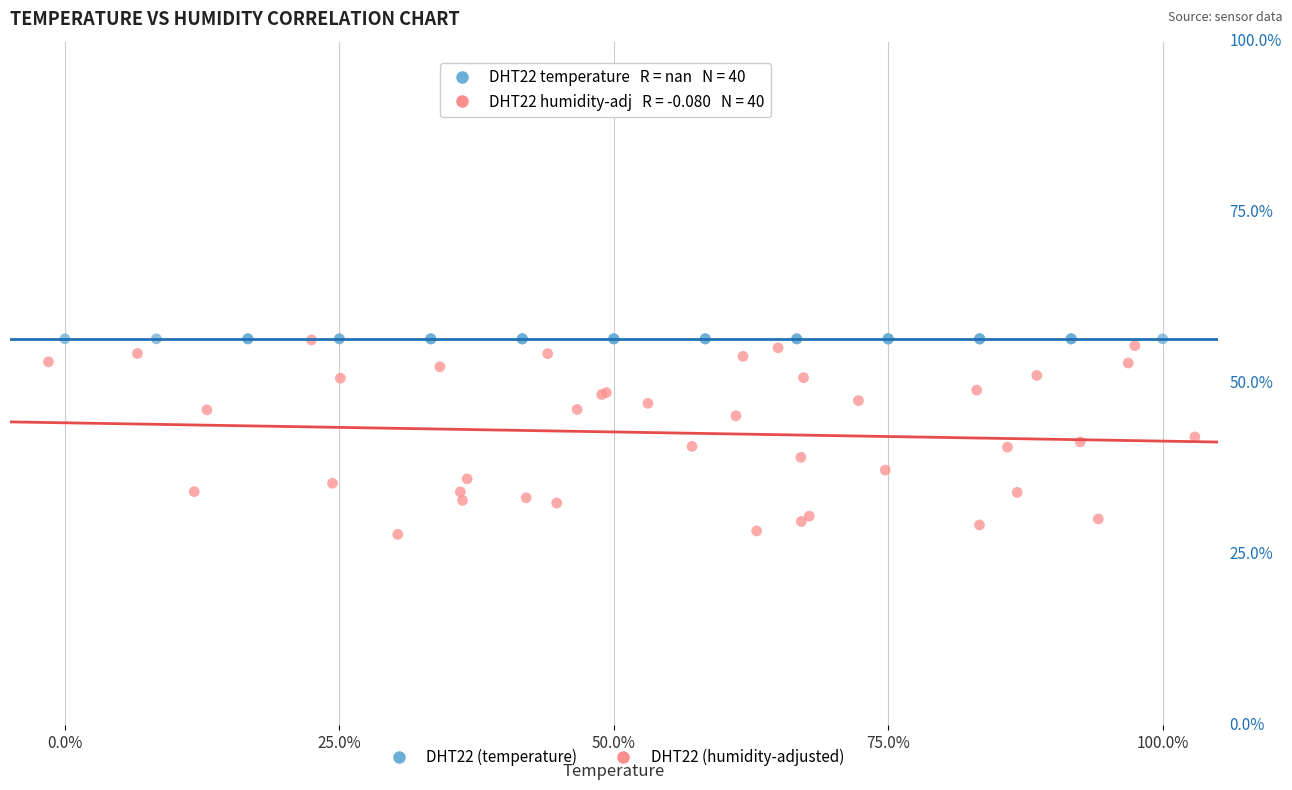

What are all the series names shown in the legend?

DHT22 (temperature), DHT22 (humidity-adjusted)